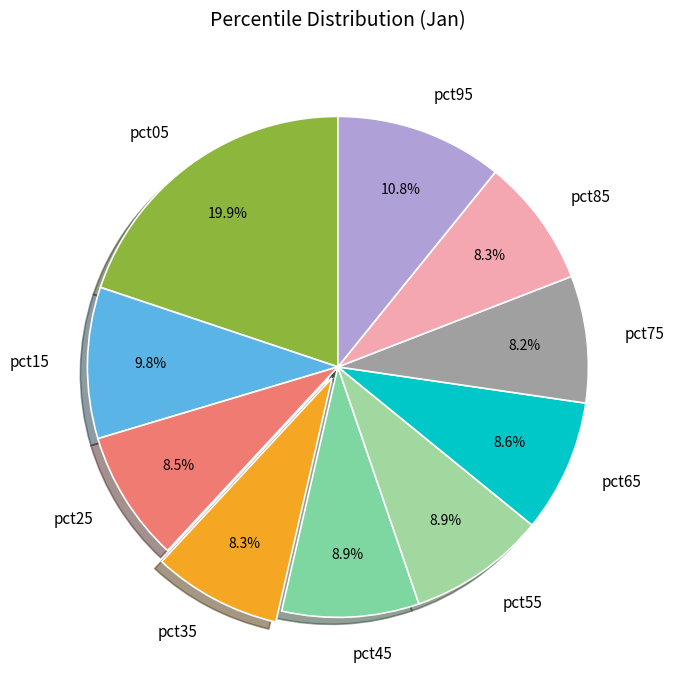

Which slice is the largest?

pct05